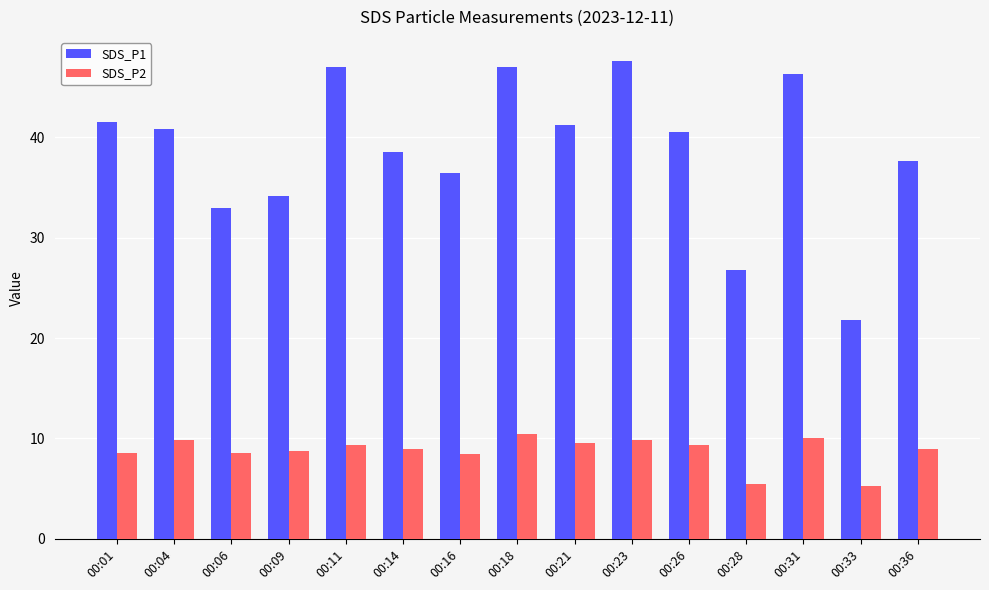

What is the sum of all SDS_P1 values?

580.0